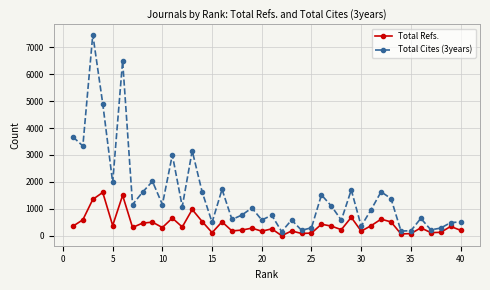

What is the difference between the maximum and second lowest values in the Total Refs. series?

1543